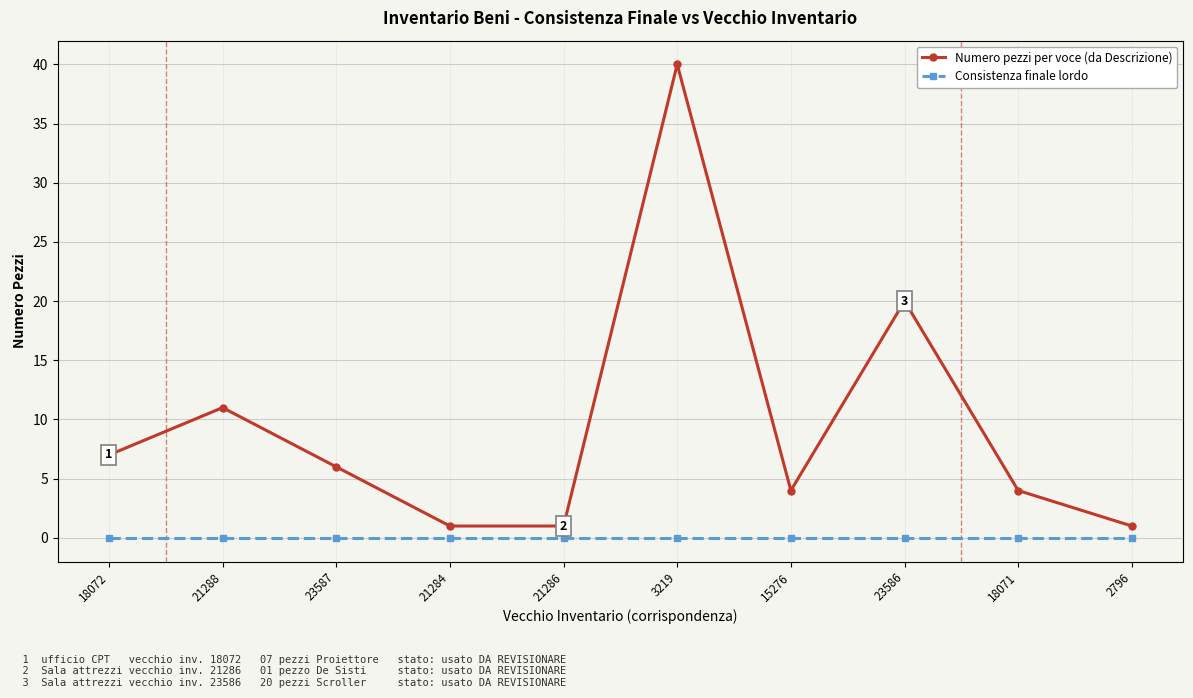

Where is the first local maximum for Numero pezzi per voce (da Descrizione)?

21288